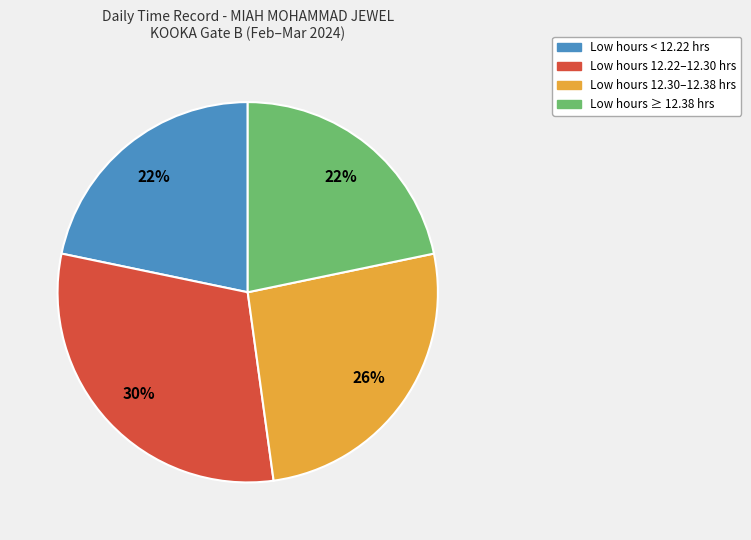

To the nearest percent, what portion does Low hours ≥ 12.38 hrs represent?

22%